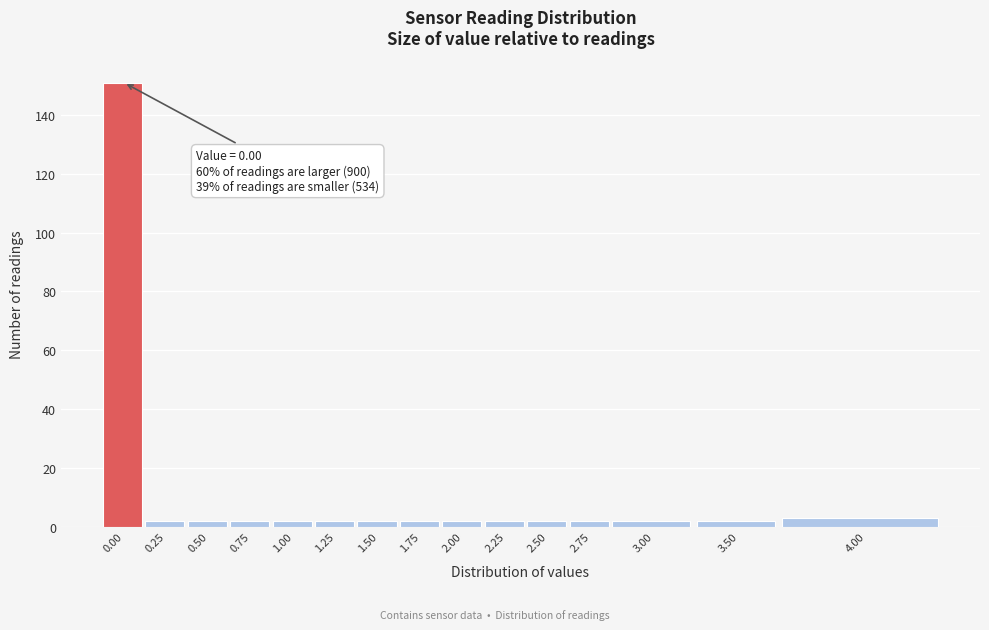

Reading left to right, transcribe all the data shown in this chart.

0.00=151	0.25=2	0.50=2	0.75=2	1.00=2	1.25=2	1.50=2	1.75=2	2.00=2	2.25=2	2.50=2	2.75=2	3.00=2	3.50=2	4.00=3